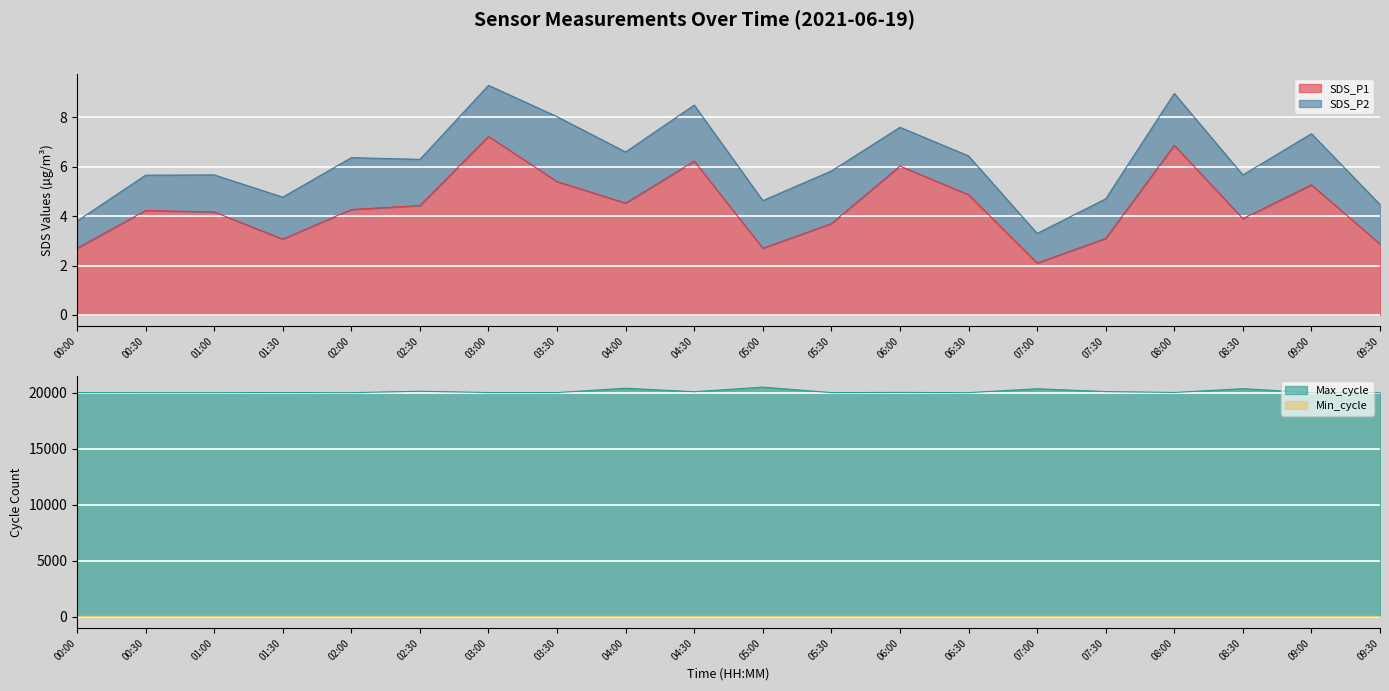

What is the label of the 15th point from the right?

02:30